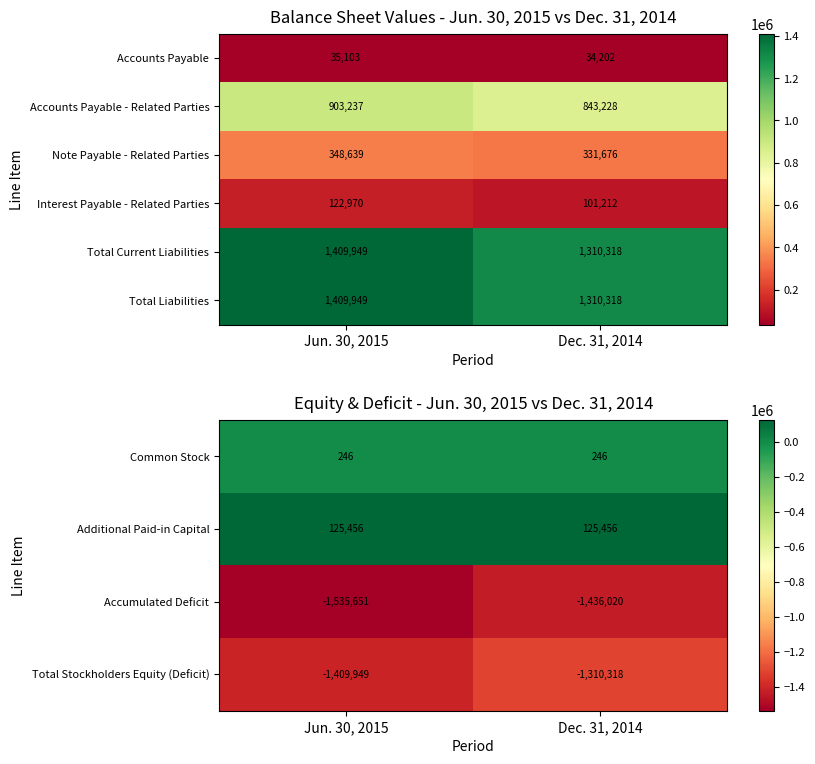

At how many categories does at least one series exceed -1135522?

2